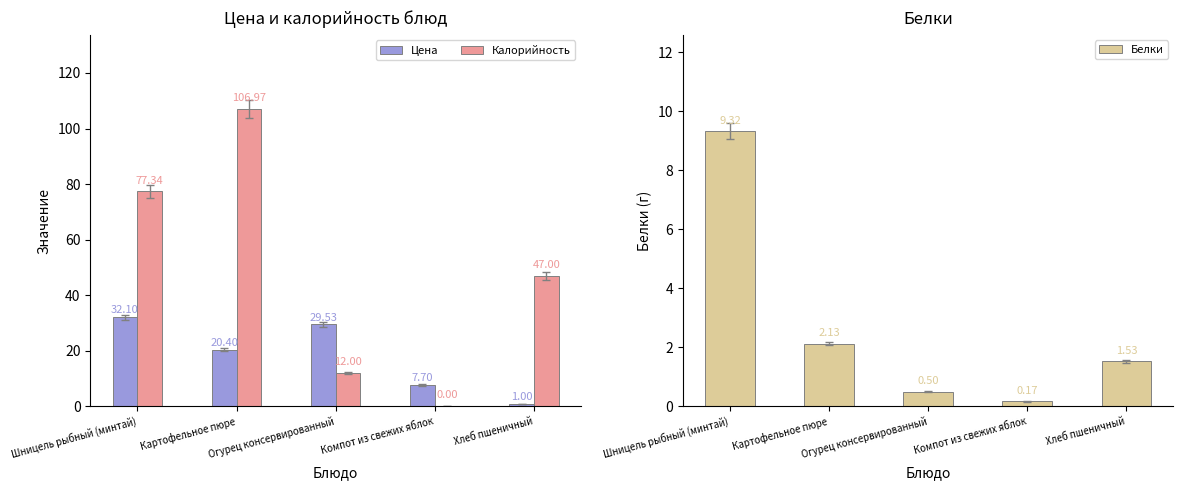

How many bars are there in each group?

3